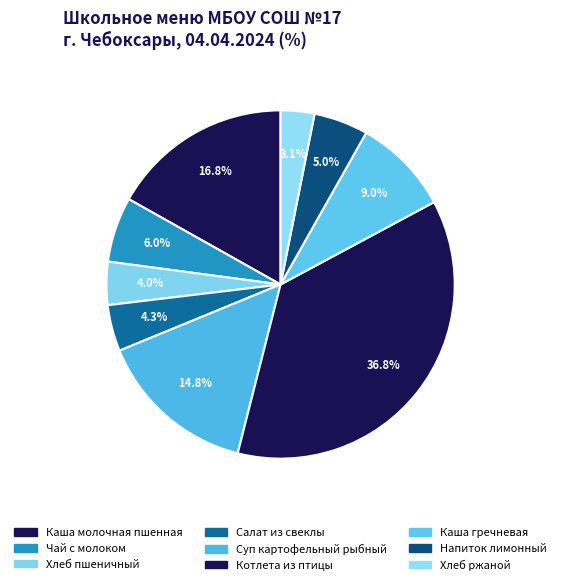

What is the ratio of the value at Чай с молоком to the value at Котлета из птицы?

0.2